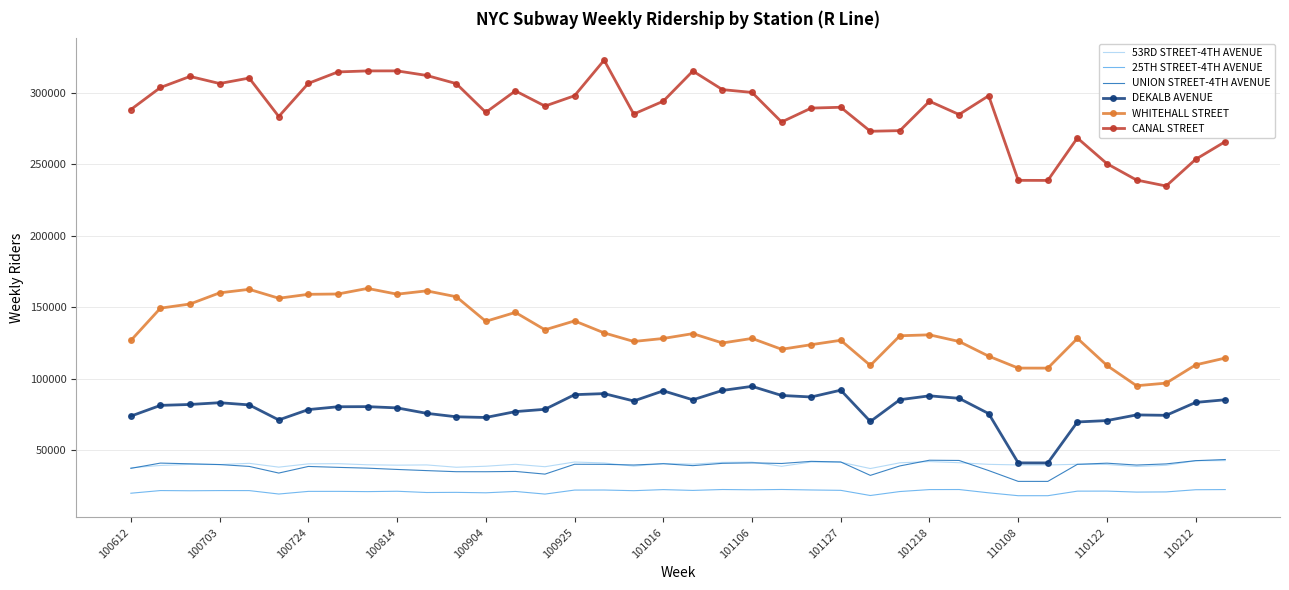

Which series has the largest range (max minus min)?

CANAL STREET